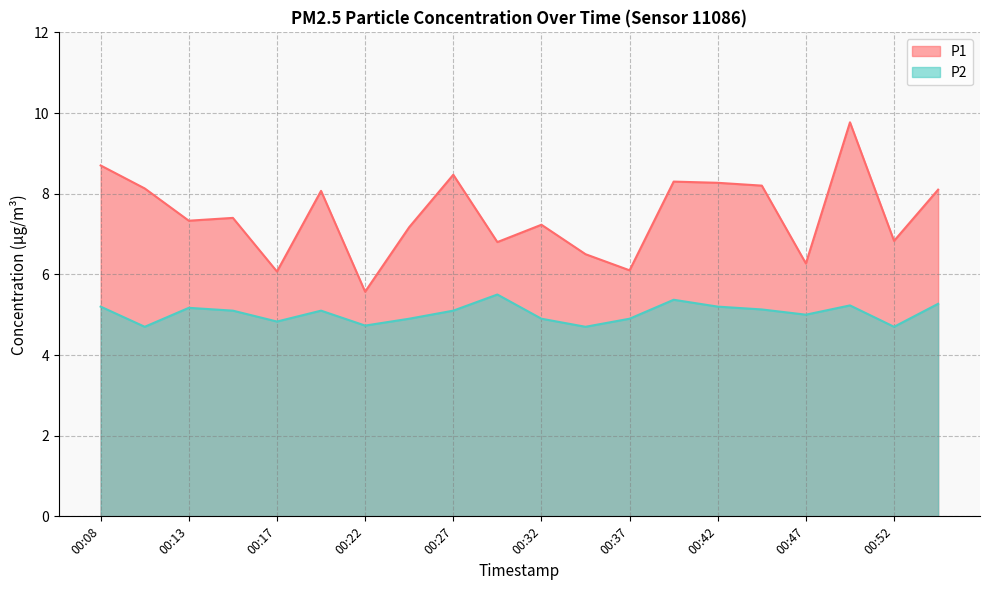

Where does the P2 series first go above 5?

00:08